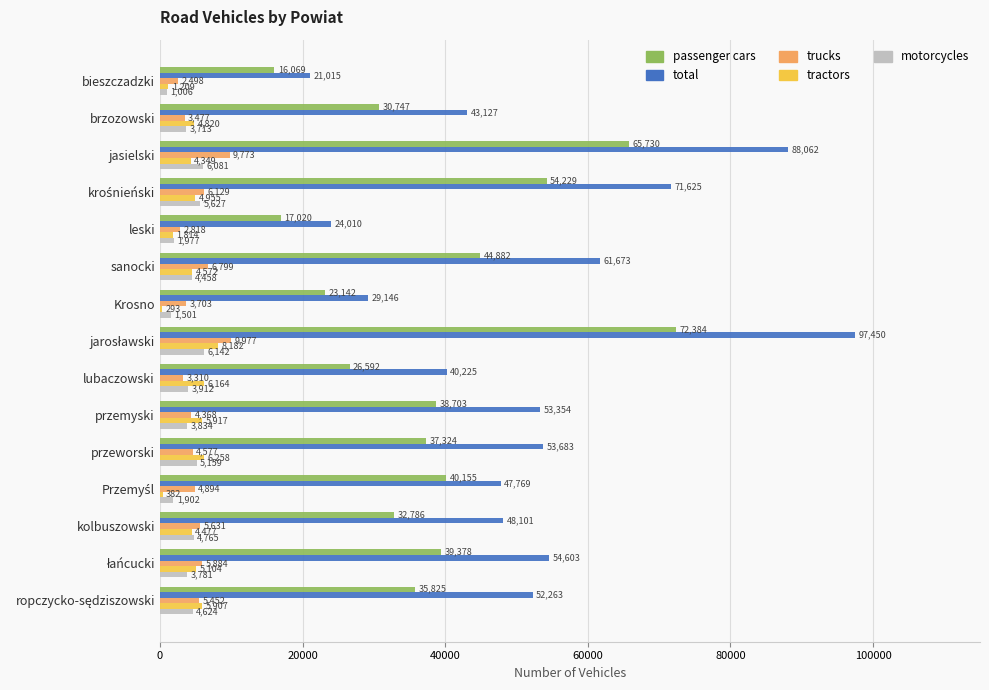

What is the sum of the passenger cars values at przemyski and leski?

55723